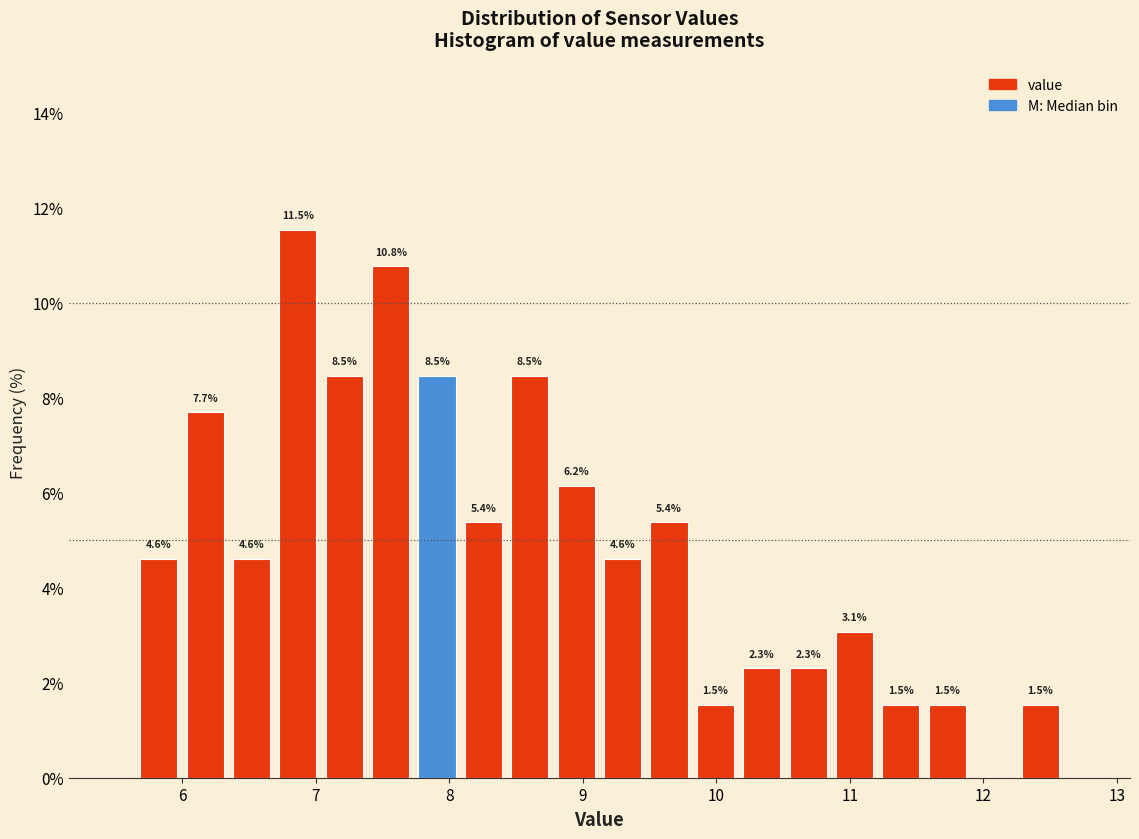

Read against the x-axis, roughly where is the centre of the tallest bar?

6.9